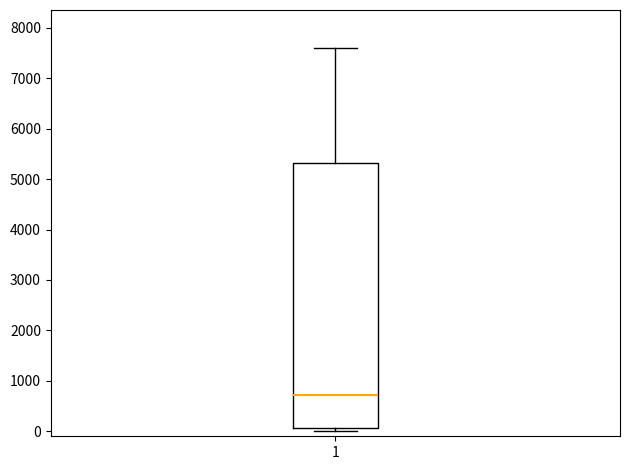

Read this box plot against the y-axis: the position of the median line, the range covered by the box, and the ends of both whiskers. The values are not printed on the chart, so give them approximately, as read against the axis.

median 700, box 100 to 5300, whiskers 0 to 7600